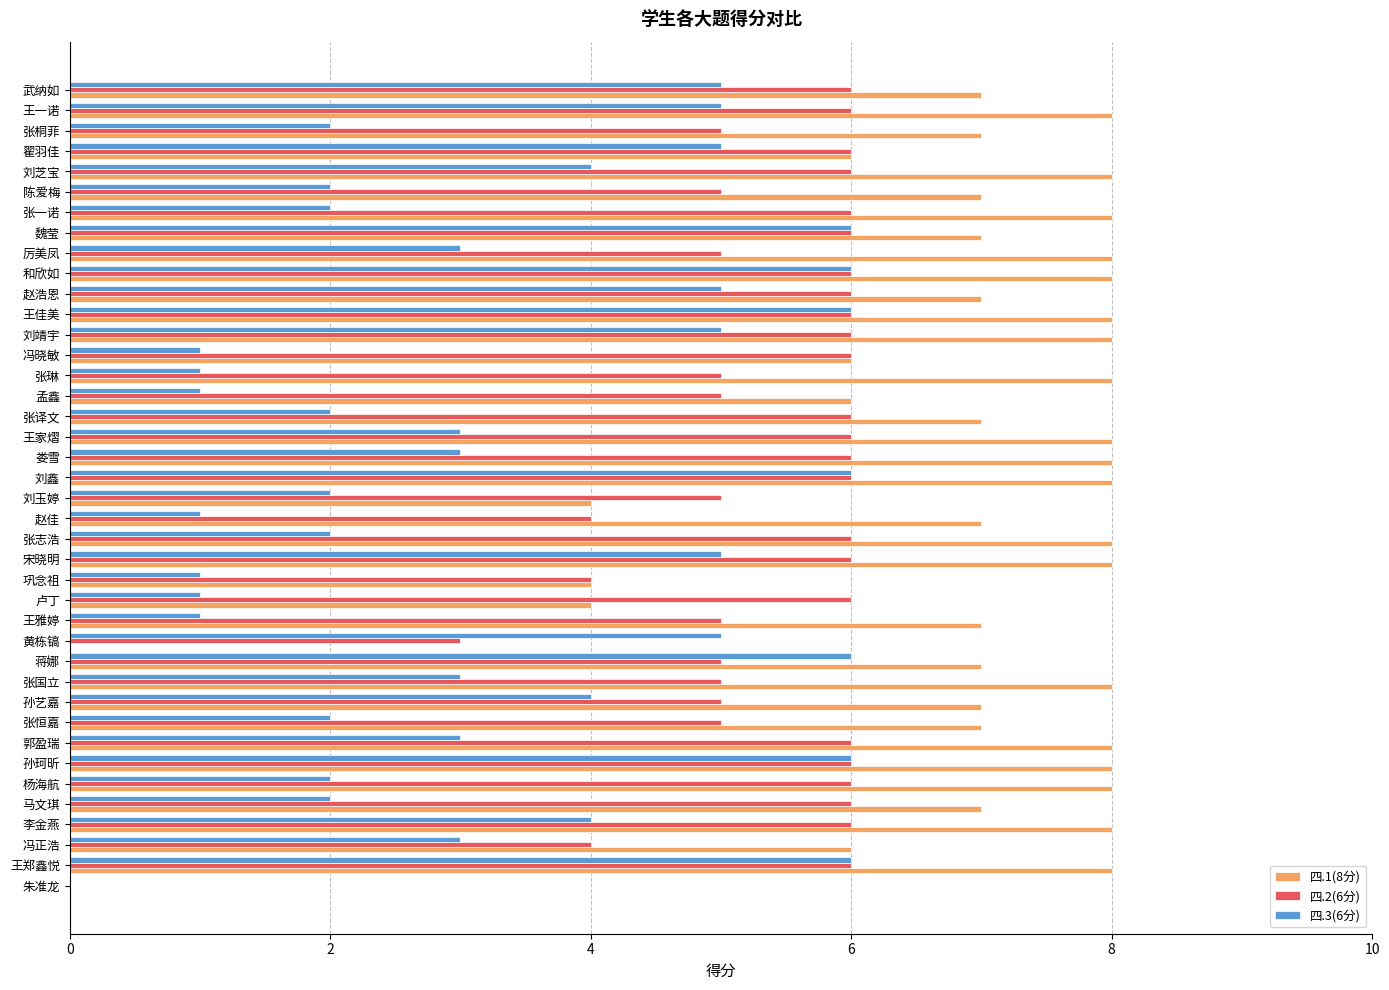

What is the highest value of the 四.1(8分) series?

8